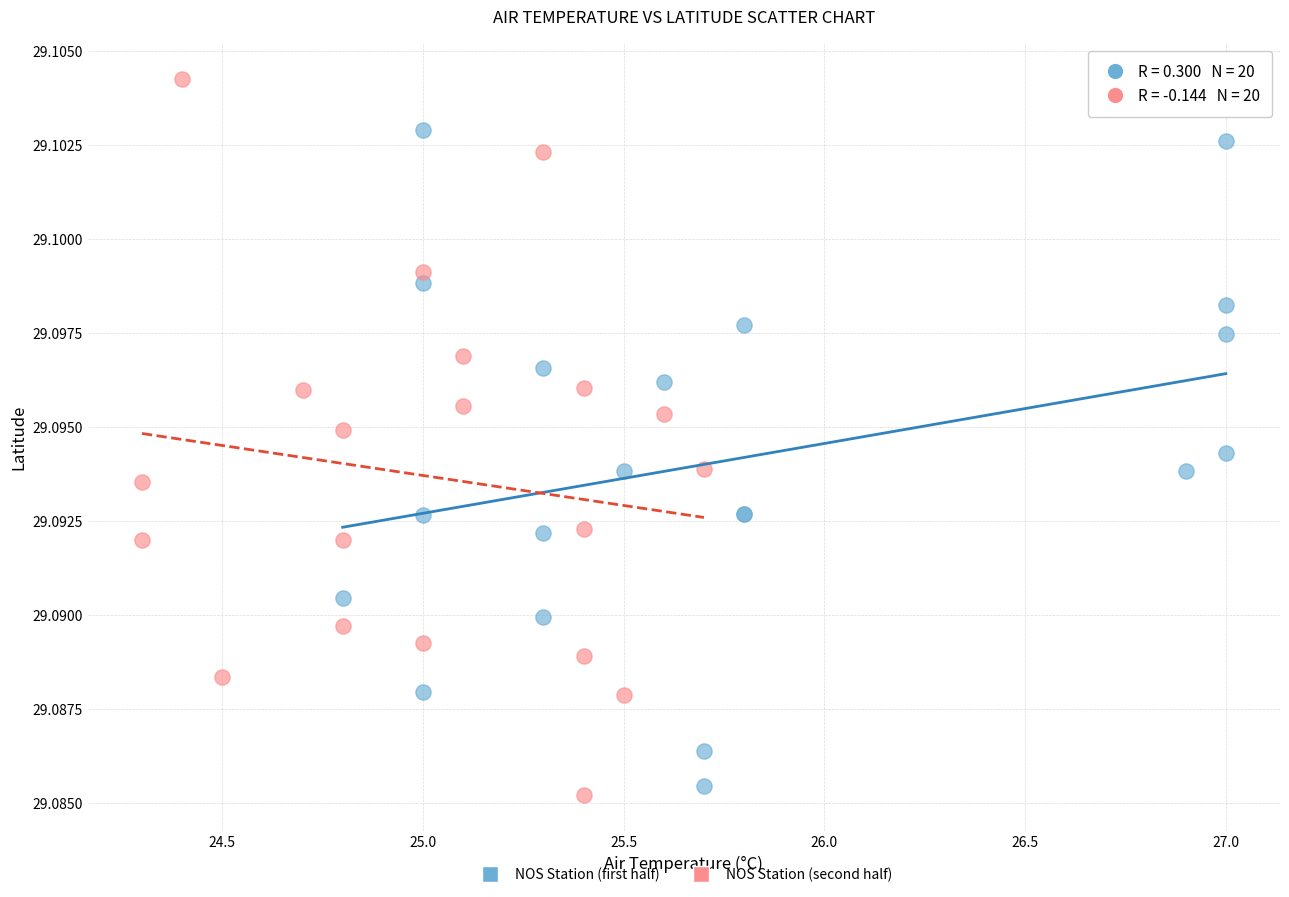

Which series contains the lowest Y value?

NOS Station (second half)